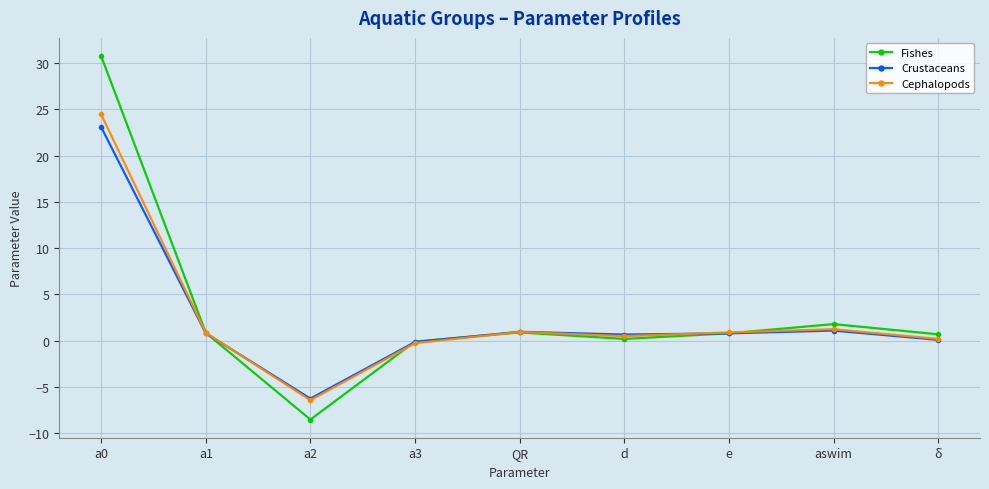

Does the chart have visible grid lines?

Yes